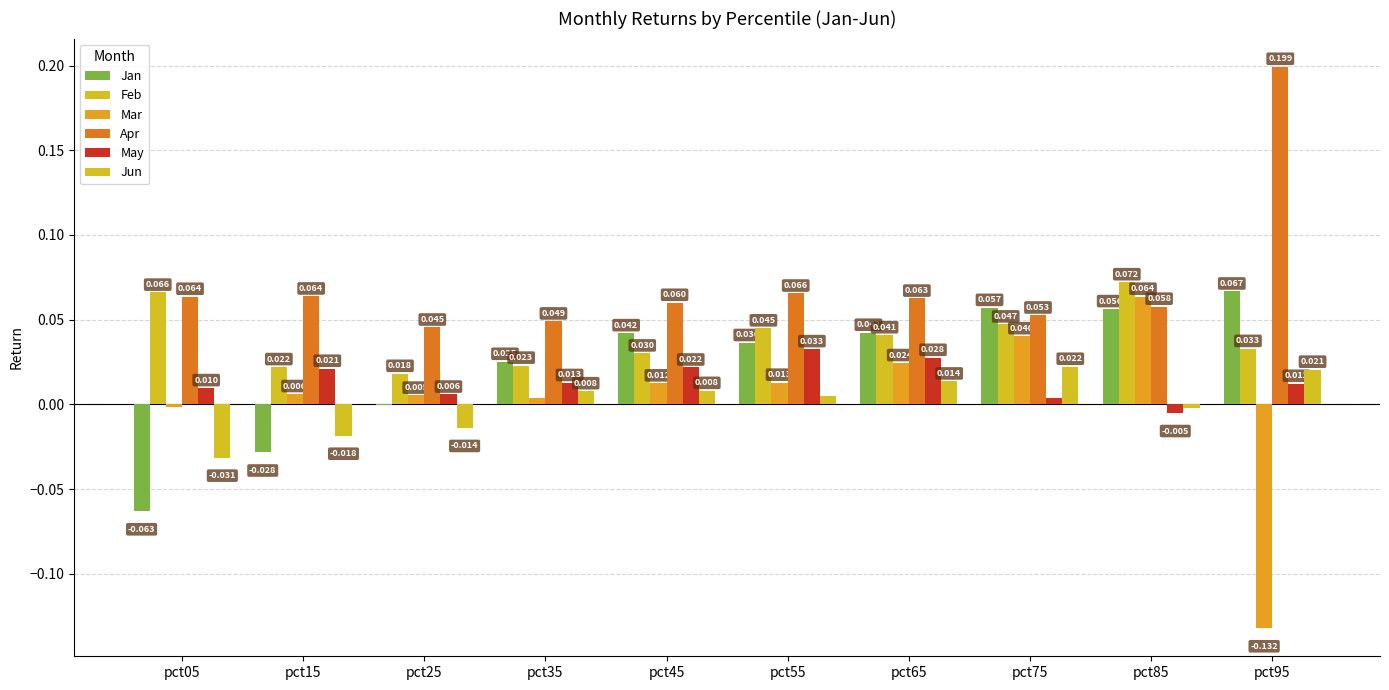

List the series in order of their peak value, lowest first.

Jun, May, Mar, Jan, Feb, Apr